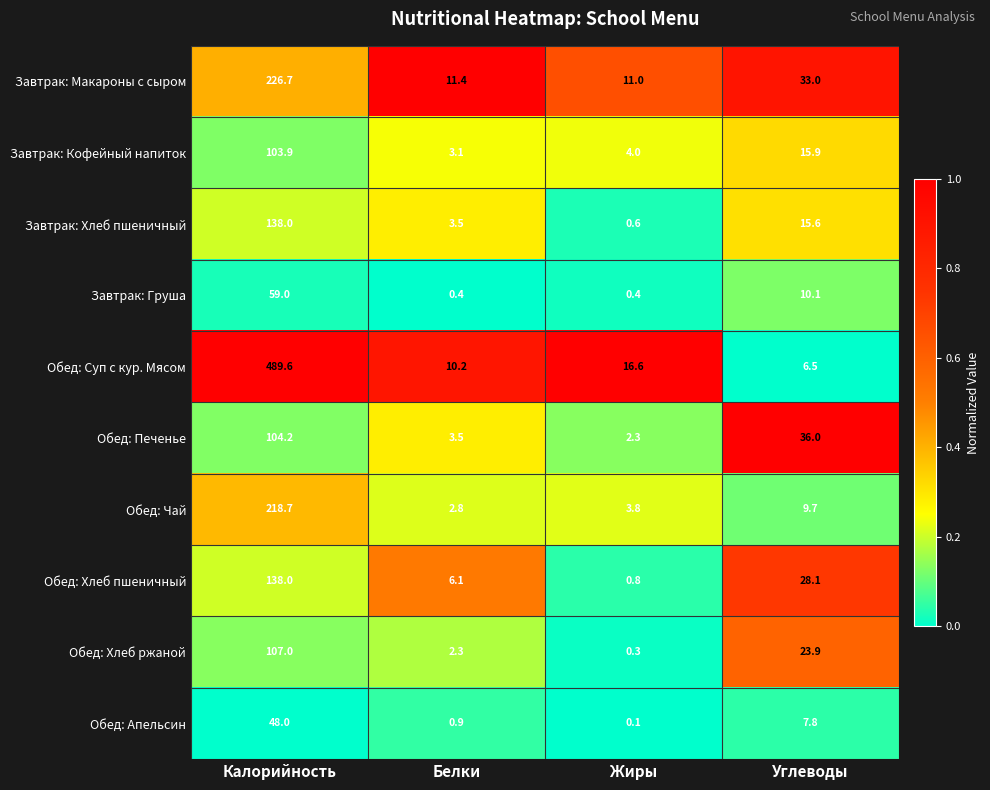

What value does the Завтрак: Макароны с сыром series have at Жиры?

11.0